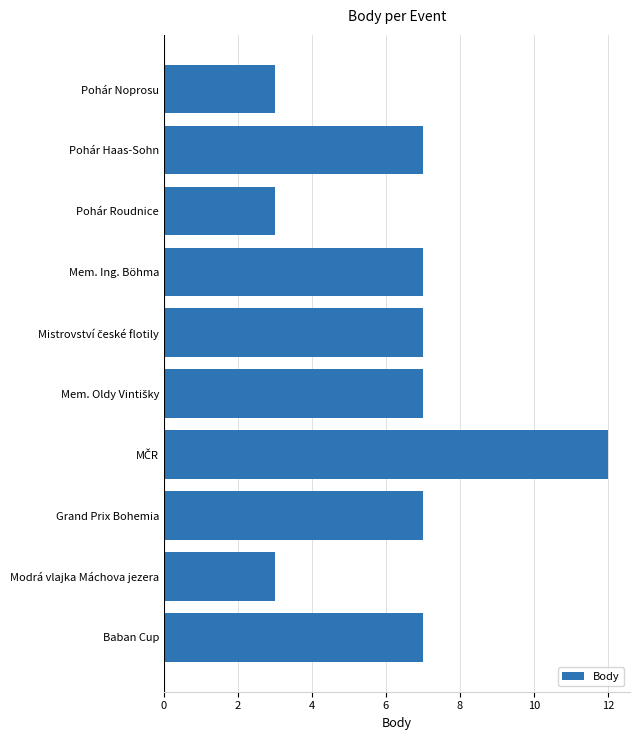

Reading bottom to top, transcribe all the data shown in this chart.

7	3	7	12	7	7	7	3	7	3